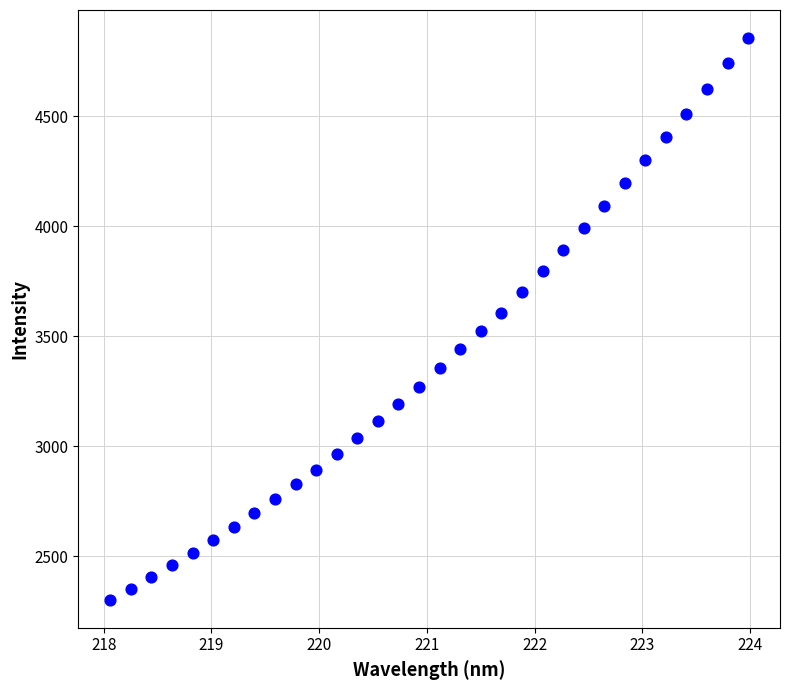

What is the range of X values (max minus min)?

5.9